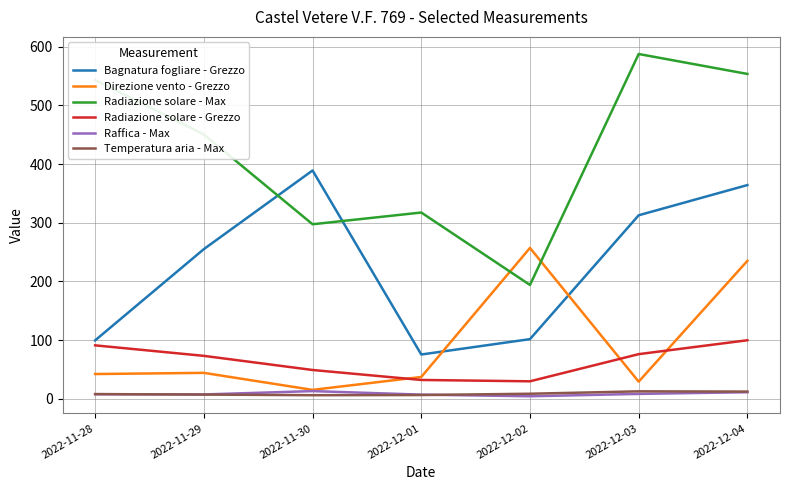

Where is the first local minimum for Direzione vento - Grezzo?

2022-11-30